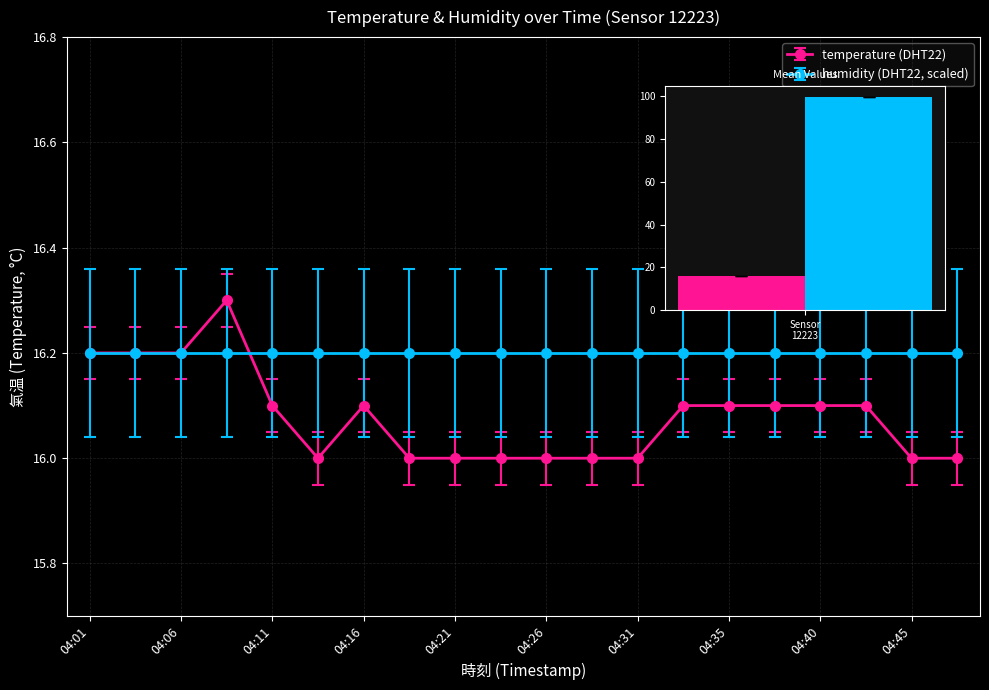

What is the approximate value at 04:40?

16.1